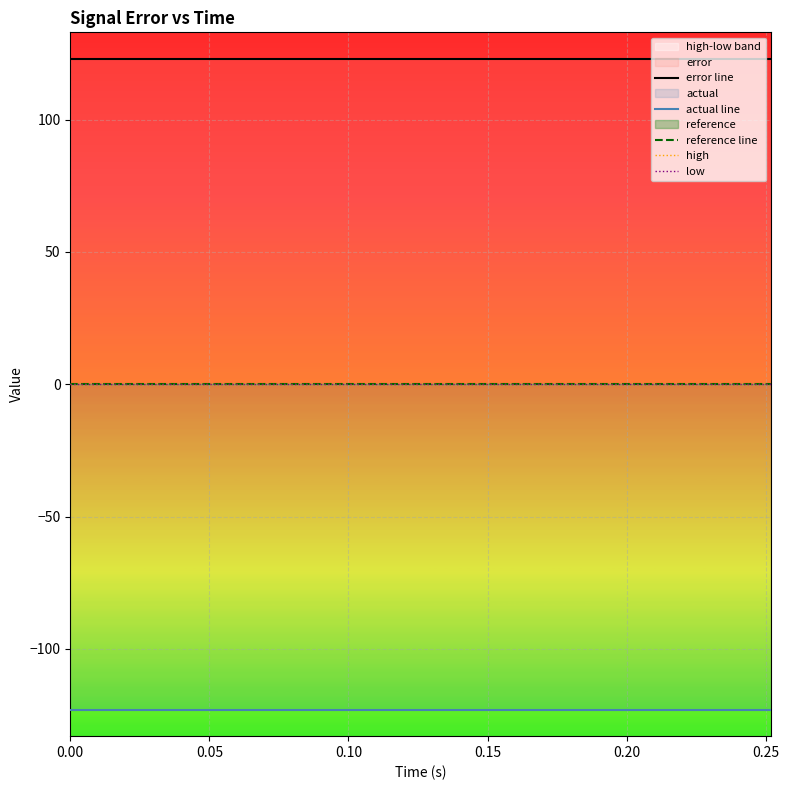

Reading left to right, transcribe all the data shown in this chart.

error line: 123.0	123.0	123.0	123.0	123.0	123.0	123.0	123.0	123.0	123.0	123.0	123.0	123.0	123.0	123.0
actual line: -123.0	-123.0	-123.0	-123.0	-123.0	-123.0	-123.0	-123.0	-123.0	-123.0	-123.0	-123.0	-123.0	-123.0	-123.0
reference line: 0.0	0.0	0.0	0.0	0.0	0.0	0.0	0.0	0.0	0.0	0.0	0.0	0.0	0.0	0.0
high: 0.0	0.0	0.0	0.0	0.0	0.0	0.0	0.0	0.0	0.0	0.0	0.0	0.0	0.0	0.0
low: -0.0	-0.0	-0.0	-0.0	-0.0	-0.0	-0.0	-0.0	-0.0	-0.0	-0.0	-0.0	-0.0	-0.0	-0.0